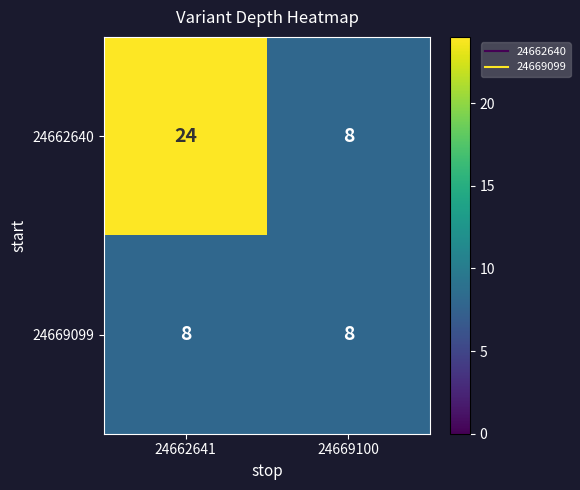

True or false: 24662640 has a value of 8 at 24669100.

True